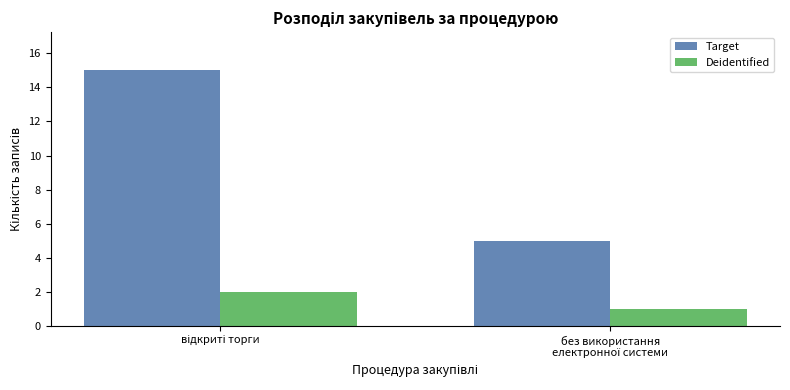

What is the greatest value displayed?

15